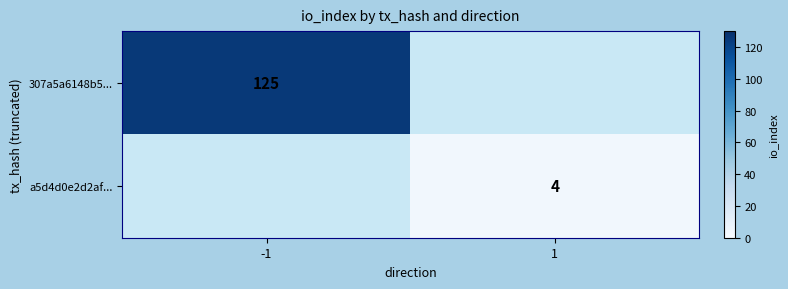

Is it true that 307a5a6148b5... equals 206 at -1?

False